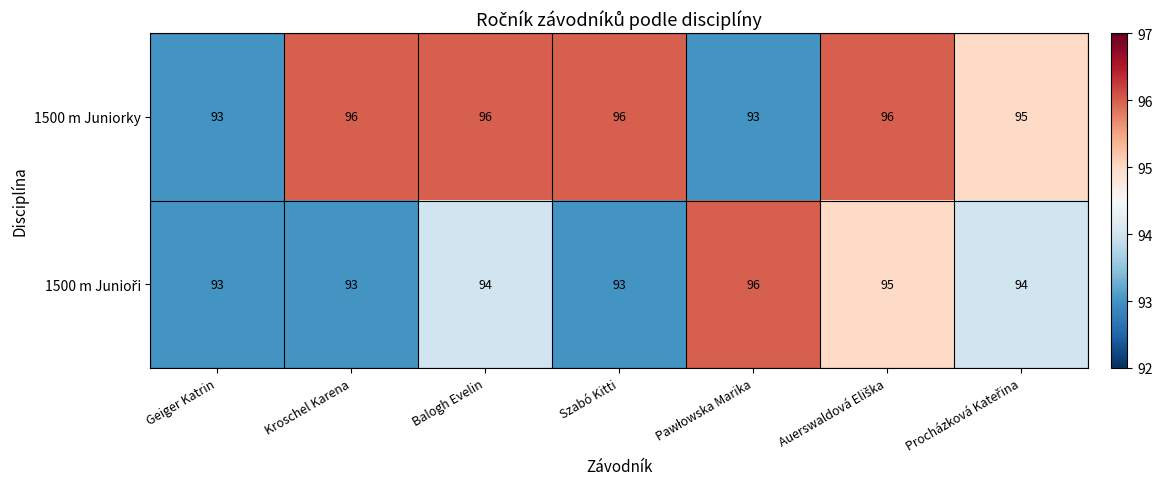

How many series are shown in this chart?

2